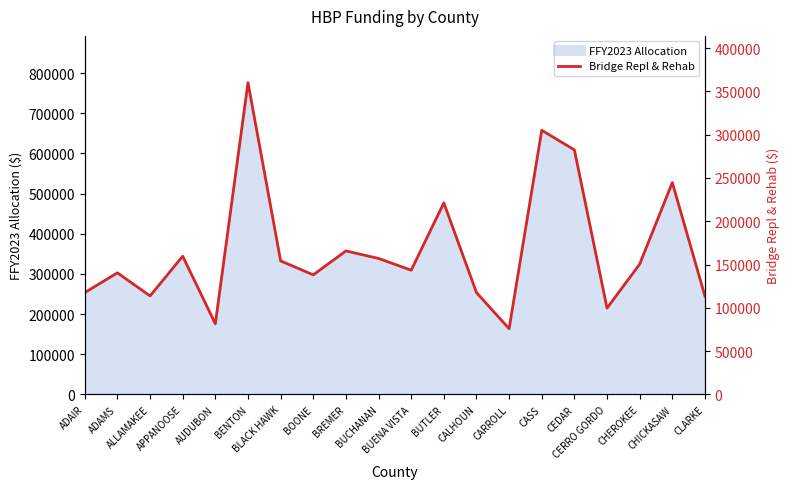

The value at CERRO GORDO is 57514.3. True or false?

False